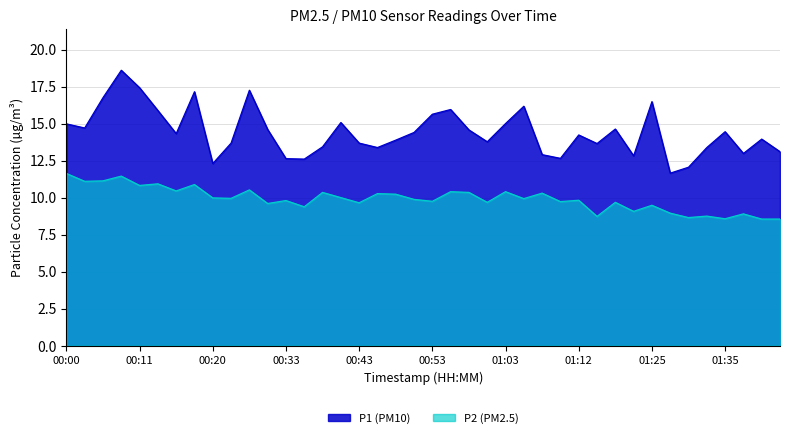

What is the maximum value shown in the chart?

18.6